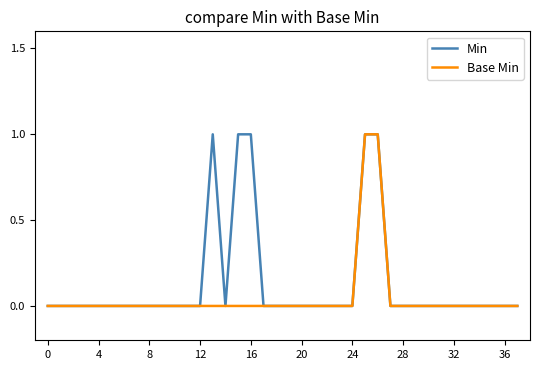

What is the maximum value shown in the chart?

1